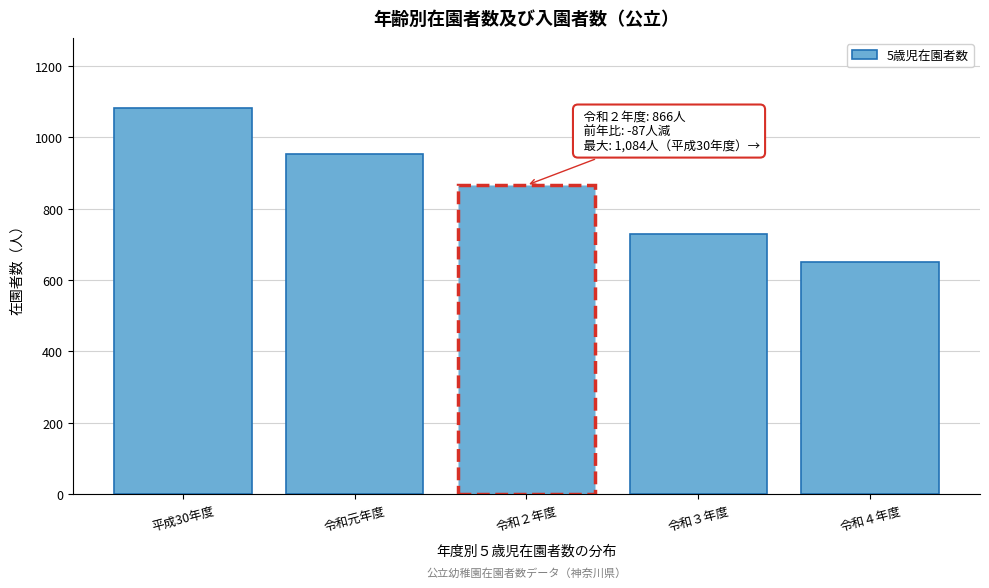

Reading right to left, list all the values displayed in this chart.

令和４年度=652	令和３年度=729	令和２年度=866	令和元年度=953	平成30年度=1084